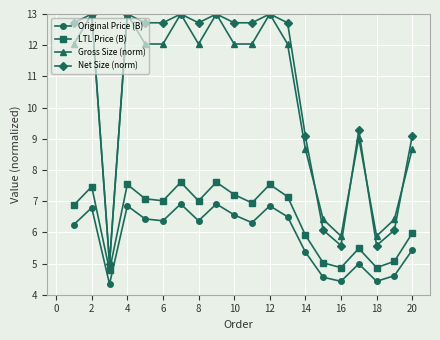

What is the highest value of the LTL Price (B) series?

7.6